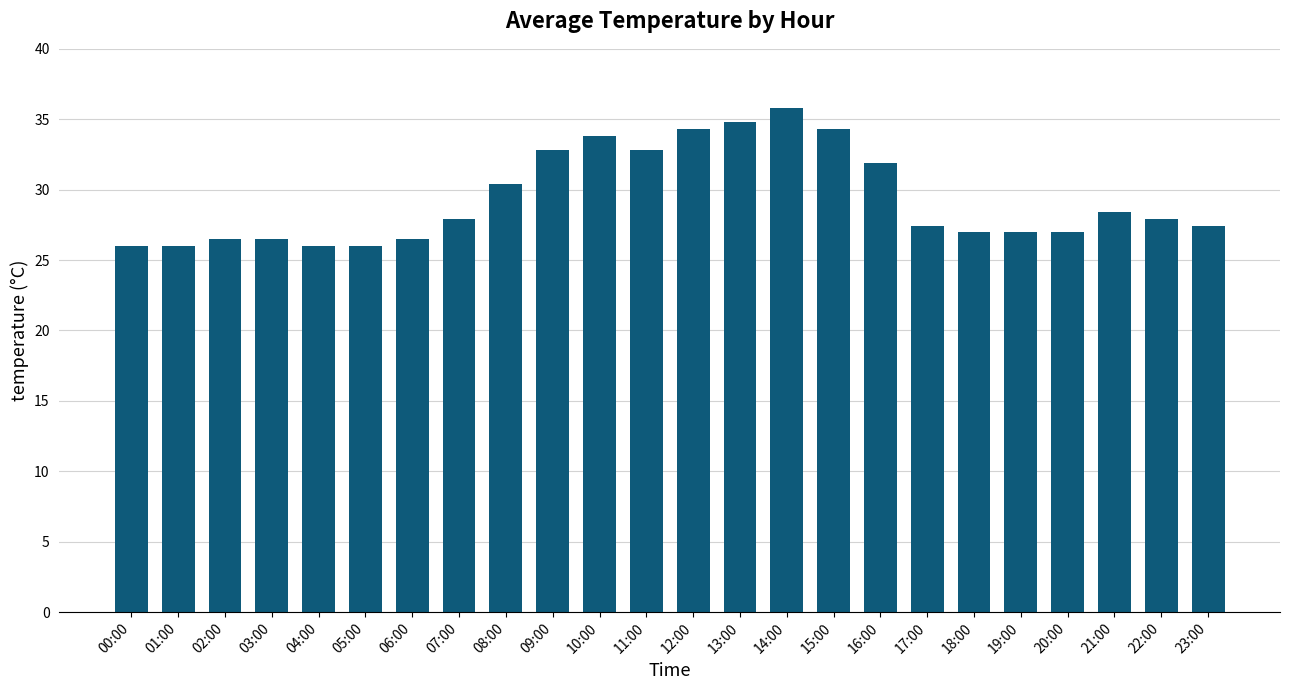

How many distinct data groups are displayed?

1